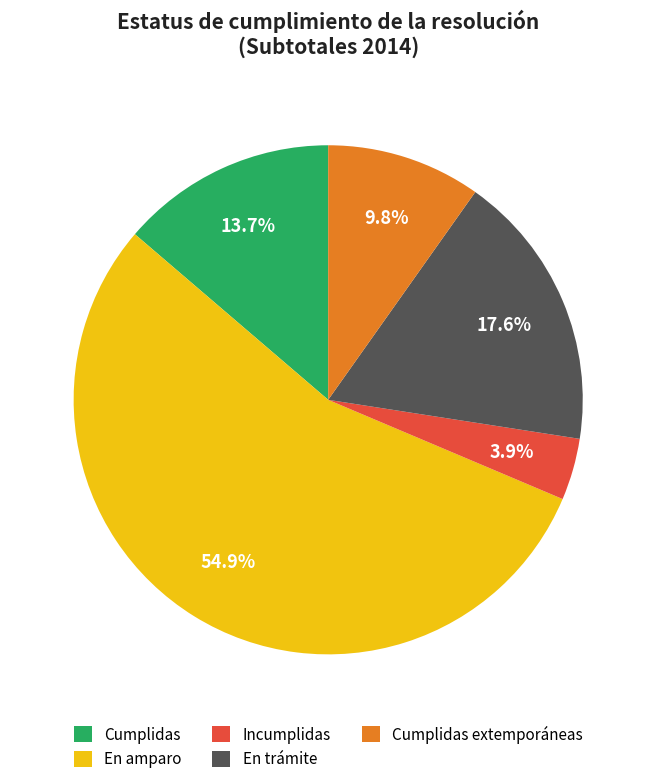

Rank the categories by value from highest to lowest.

En amparo, En trámite, Cumplidas, Cumplidas extemporáneas, Incumplidas